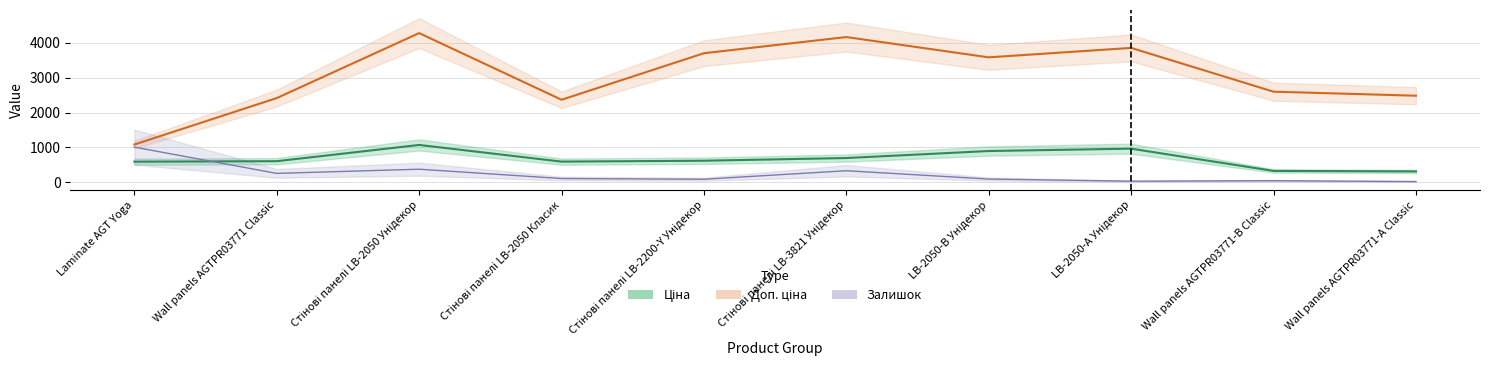

What are all the series names shown in the legend?

Ціна, Доп. ціна, Залишок